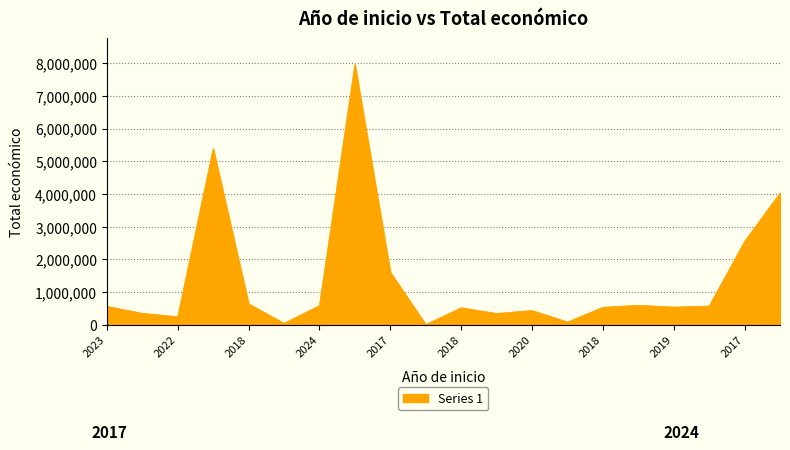

What is the difference between the maximum and minimum values?

7957413.0